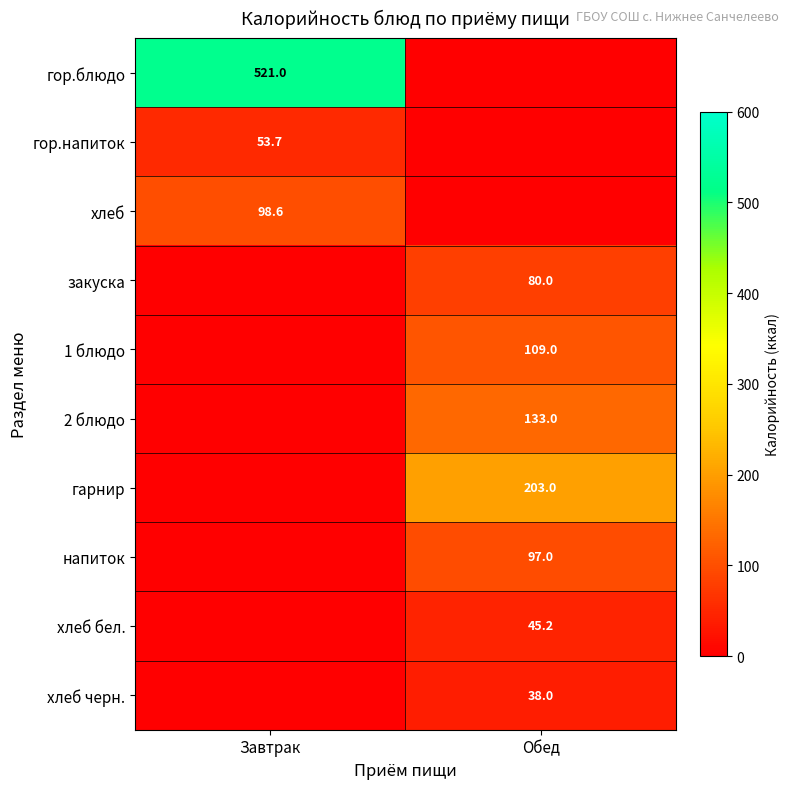

Which has a higher value, Завтрак or Обед?

Завтрак